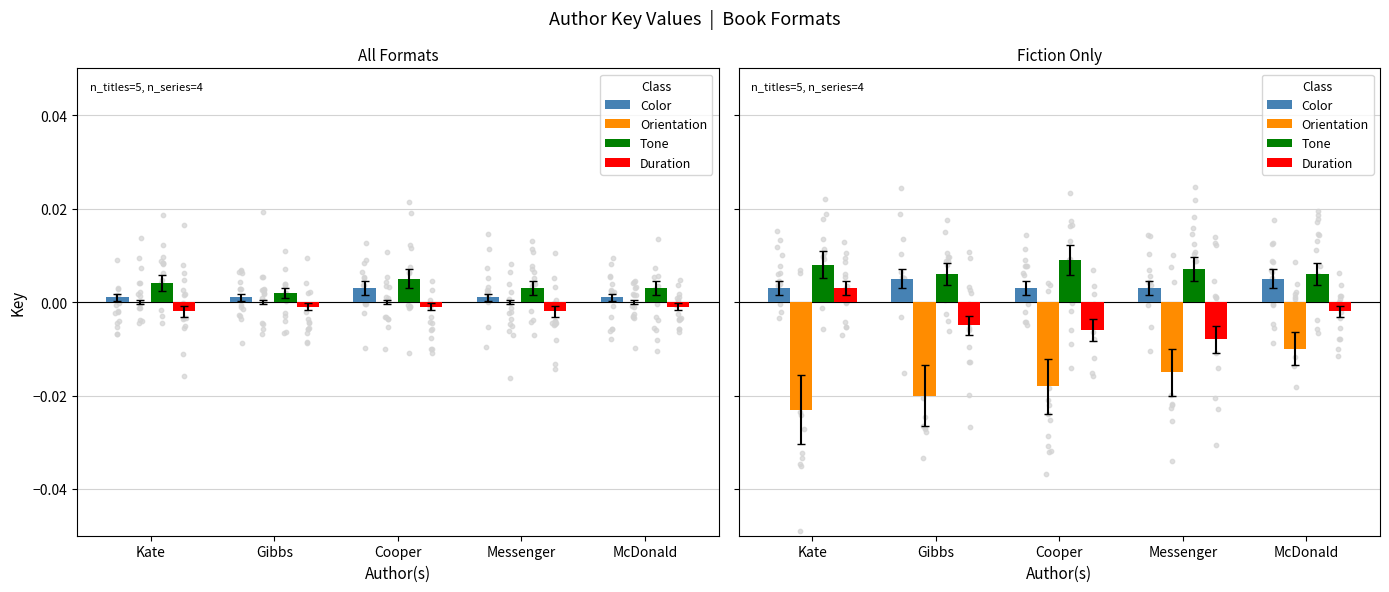

Is the value of Color at Gibbs greater than the value of Tone at Kate?

No